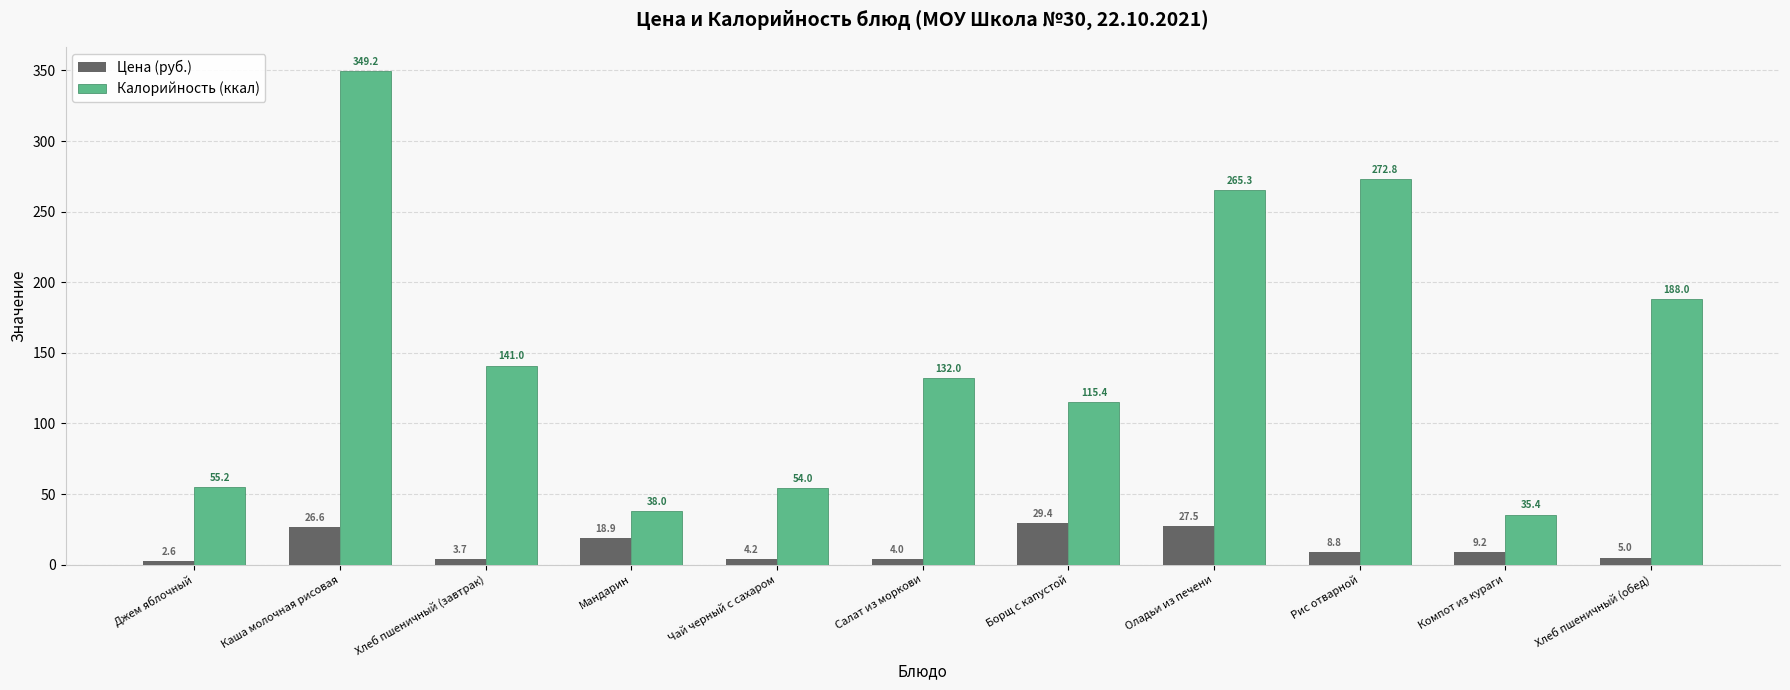

Which series has the largest total across all categories?

Калорийность (ккал)